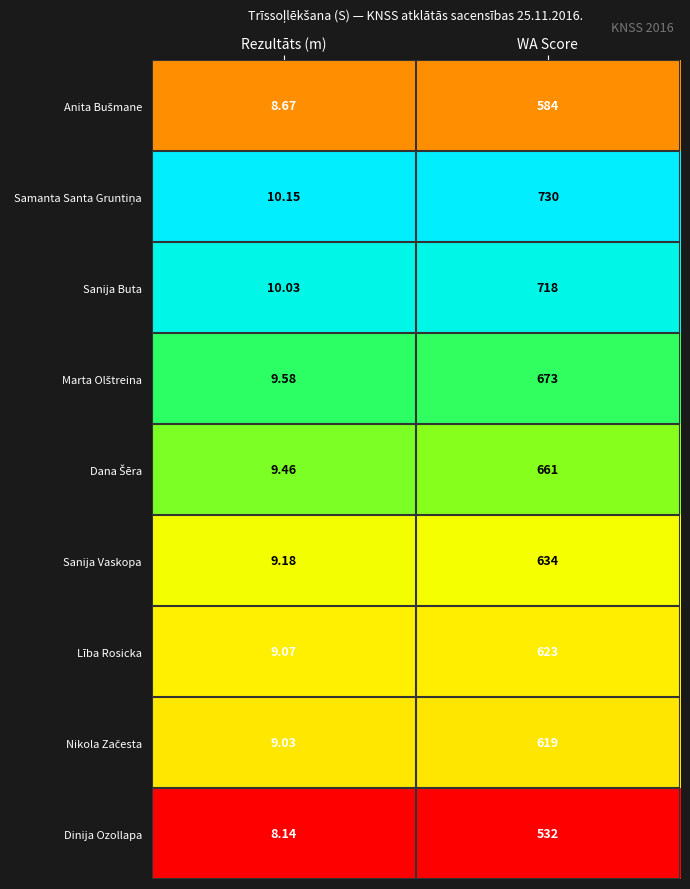

Where is Sanija Vaskopa nearest to the value 321?

Rezultāts (m)